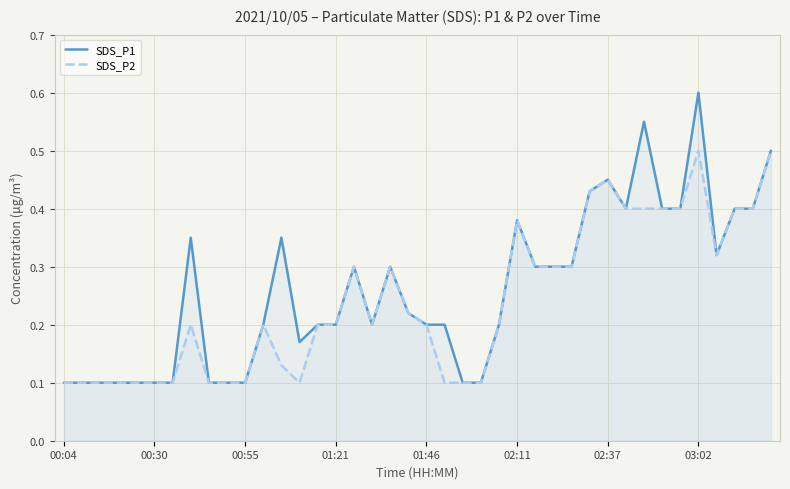

At which category does the chart reach its minimum across all series?

00:04